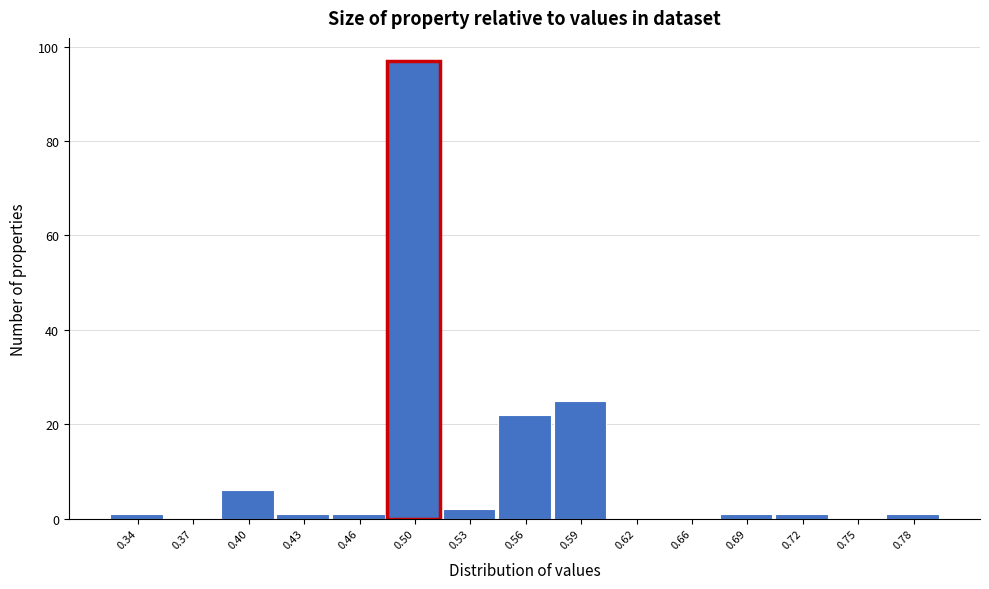

Reading left to right, transcribe this chart: for each bar, give the range it covers on the x-axis and its height. Neither the bar edges nor the heights are printed on the chart, so give them approximately, as read against the axes.

0.320 to 0.352: under 2
0.352 to 0.384: 0
0.384 to 0.416: 6
0.416 to 0.448: under 2
0.448 to 0.480: under 2
0.480 to 0.512: 98
0.512 to 0.544: 2
0.544 to 0.576: 22
0.576 to 0.608: 26
0.608 to 0.640: 0
0.640 to 0.672: 0
0.672 to 0.704: under 2
0.704 to 0.736: under 2
0.736 to 0.768: 0
0.768 to 0.800: under 2